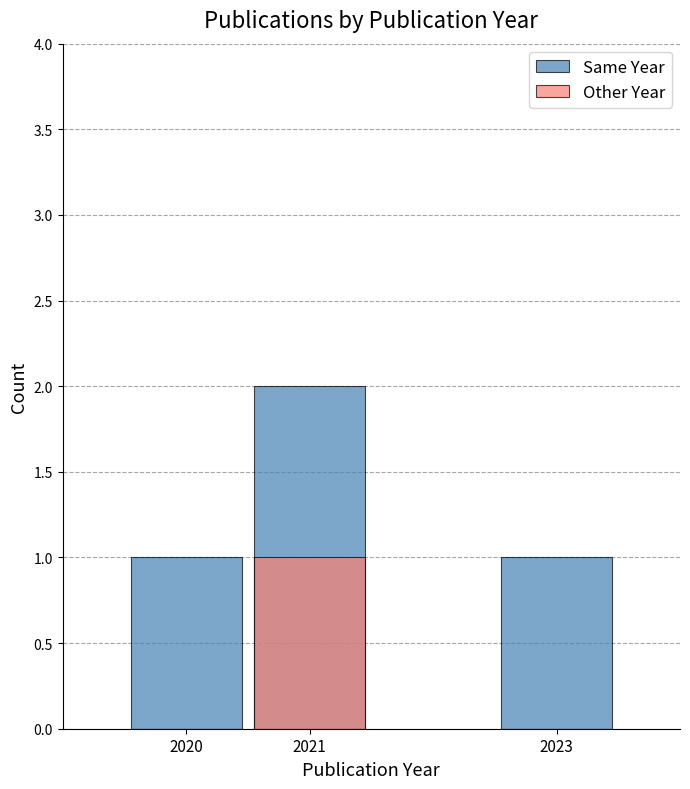

Which category has the lowest value across all series?

2020